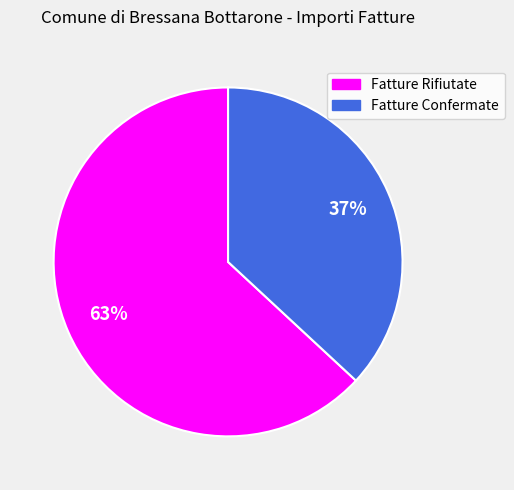

Approximately how many times larger is the value at Fatture Confermate compared to Fatture Rifiutate?

0.6